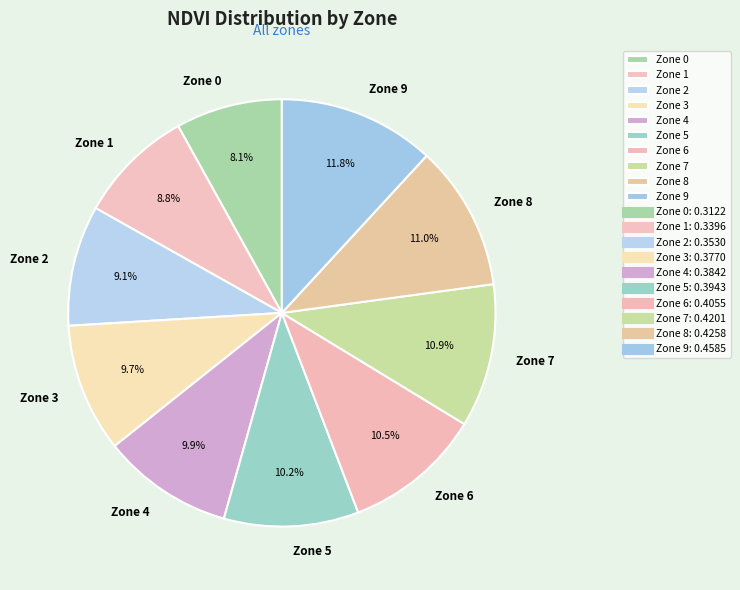

Is it true that Zone 3 is 22% of the pie?

False